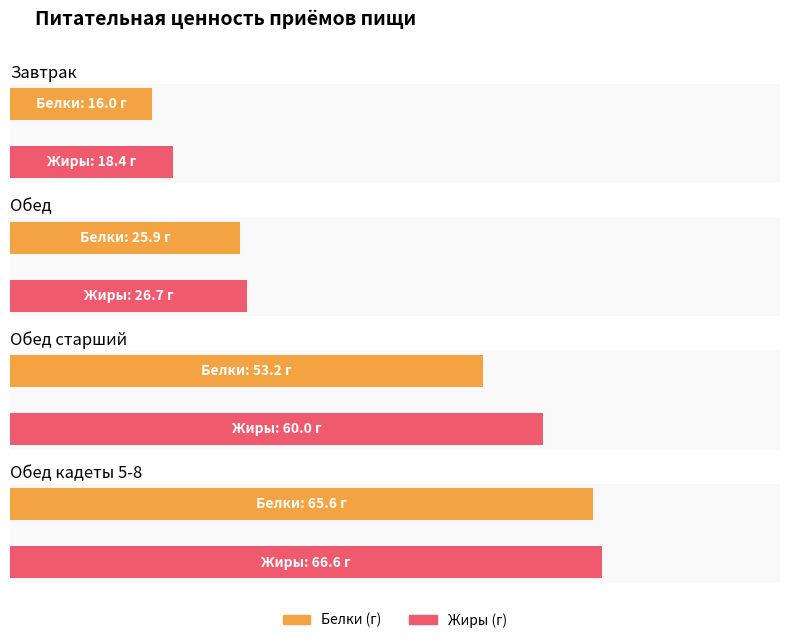

What position from the left is Обед старший?

3